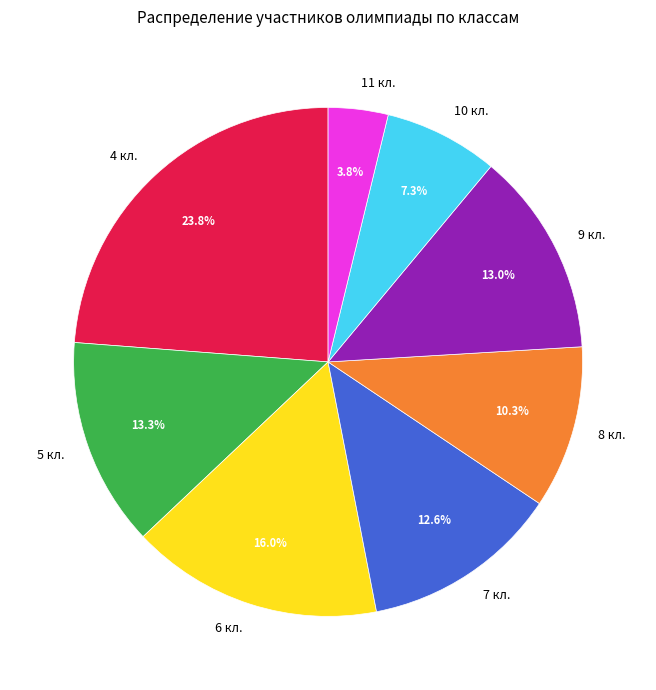

Combined, do 7 кл. and 6 кл. account for over 50%?

No